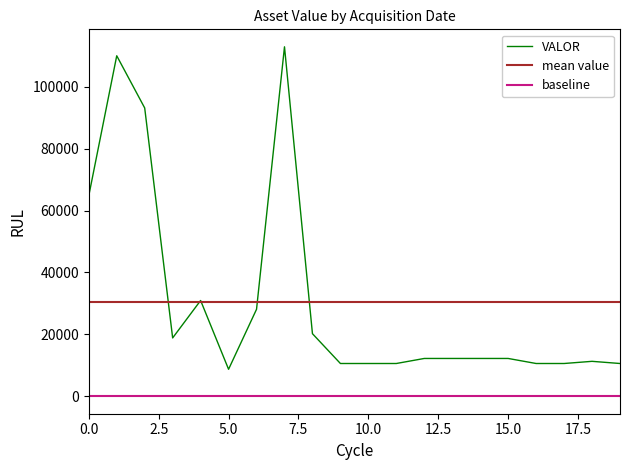

What is the maximum value shown in the chart?

112897.8